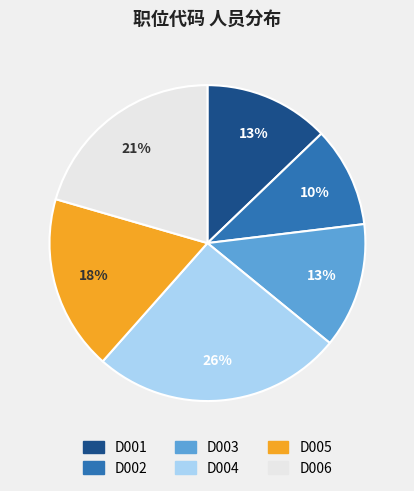

To the nearest percent, what is the difference between the D003 and D004 slice percentages?

13%